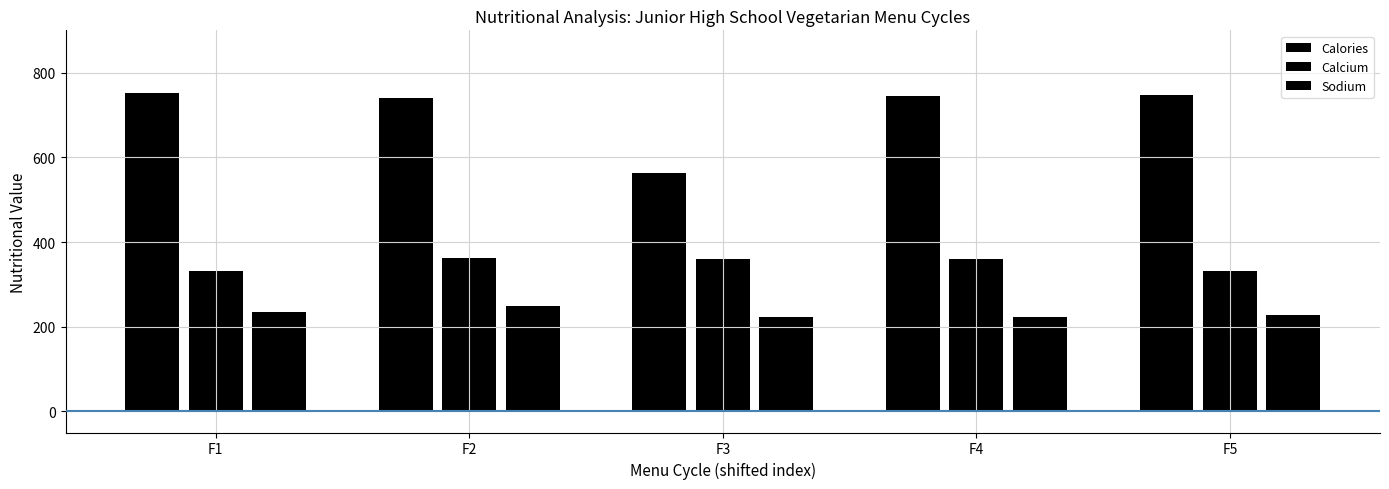

How many groups of bars are there?

5